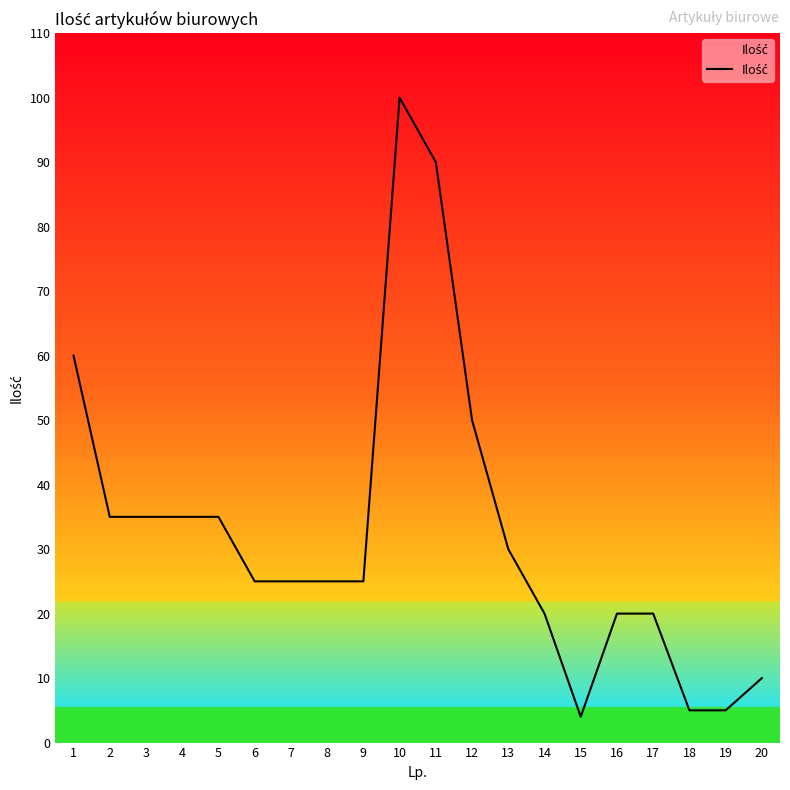

At which label does the data first exceed 25?

1